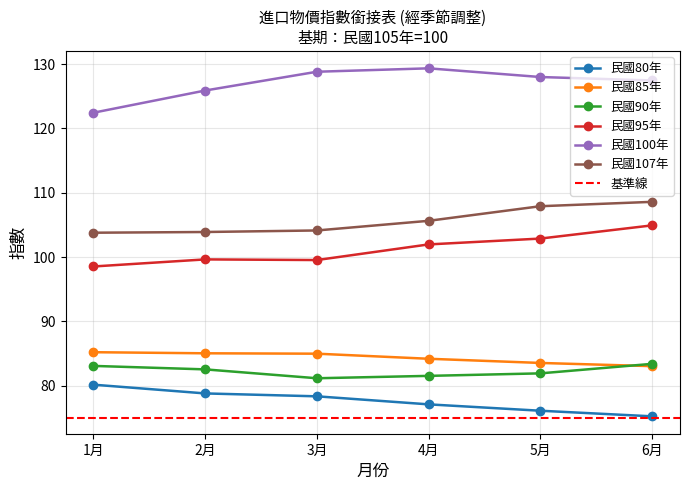

True or false: 民國90年 and 民國85年 intersect in this chart.

True